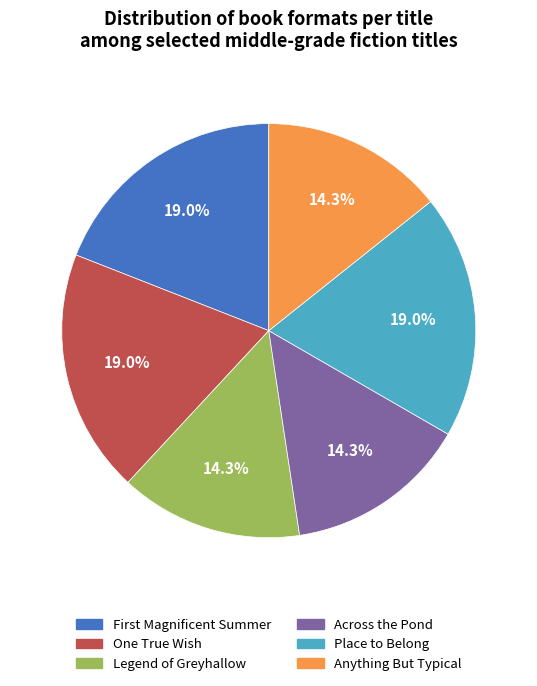

What portion of the pie excludes Place to Belong?

81.0%